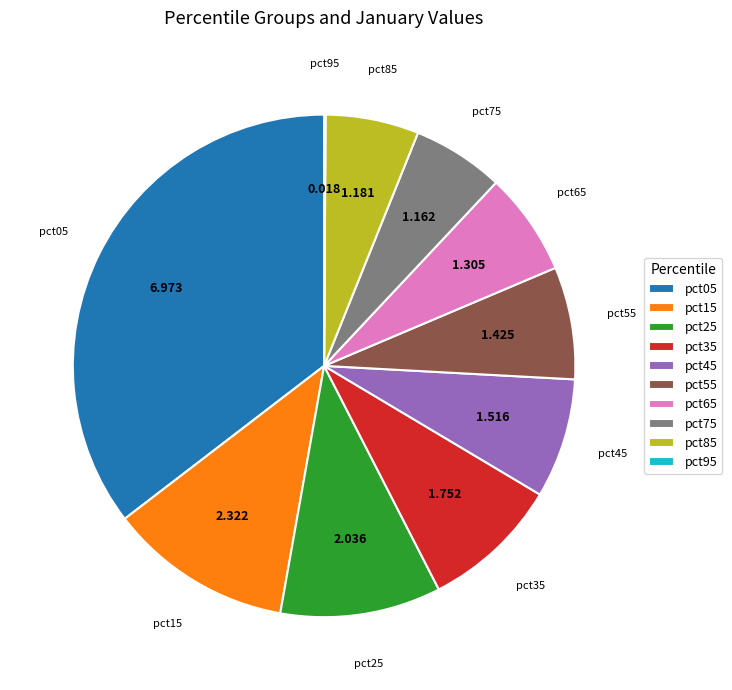

Do pct85 and pct45 together represent more than half of the pie?

No